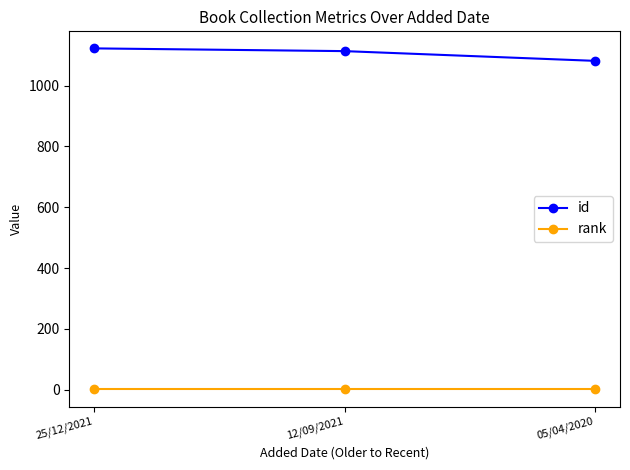

List the series in order of their peak value, highest first.

id, rank